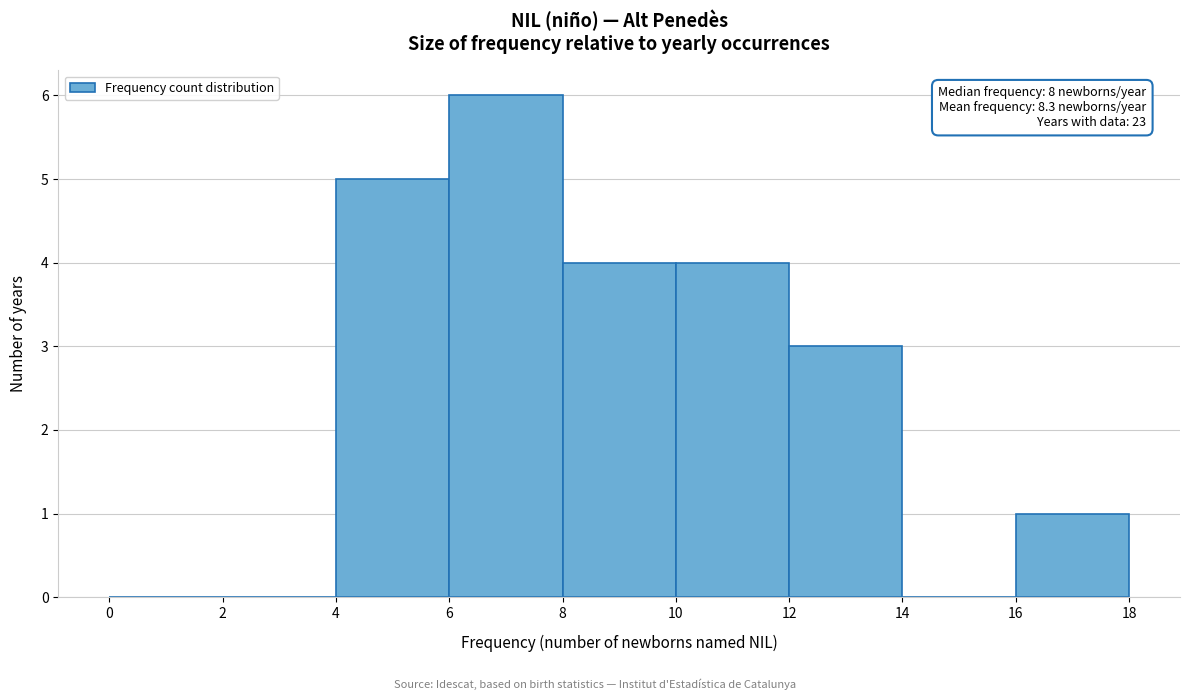

Which range on the x-axis has the tallest bar?

6 to 8